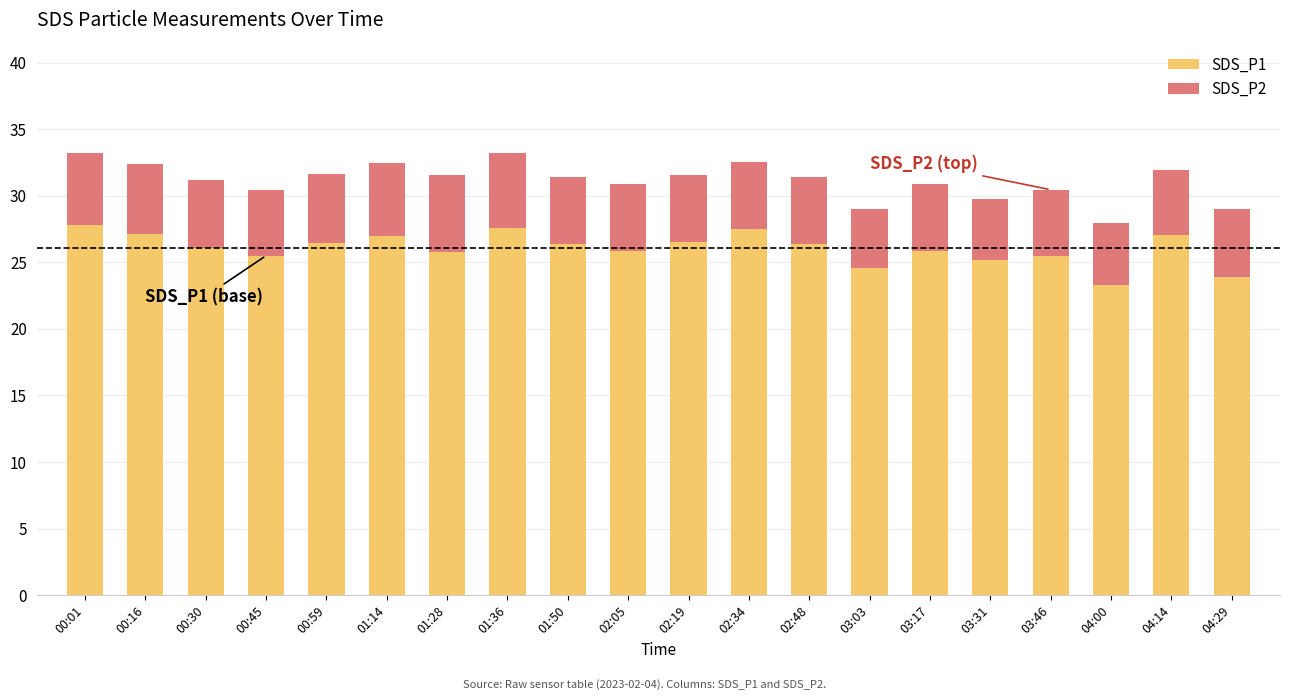

What is the highest value of the SDS_P1 series?

27.8